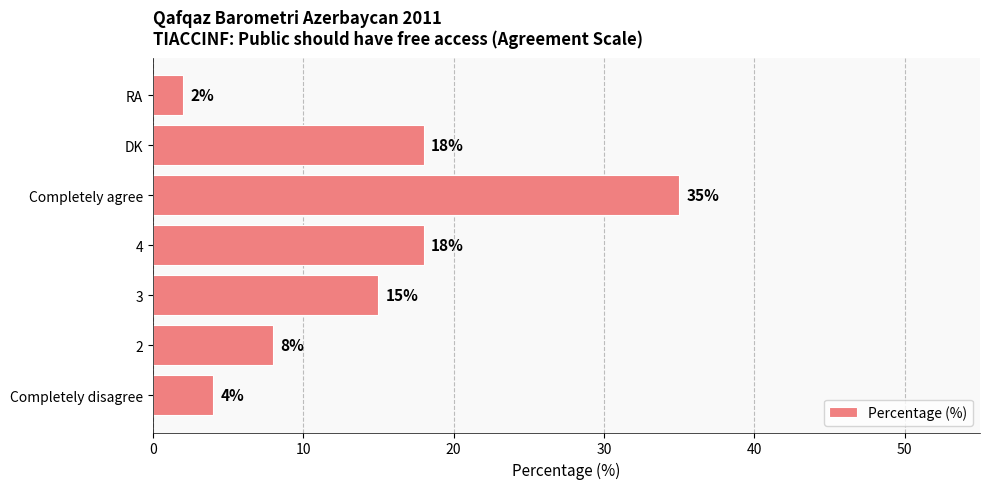

The chart shows a value of 7 at 4. True or false?

False